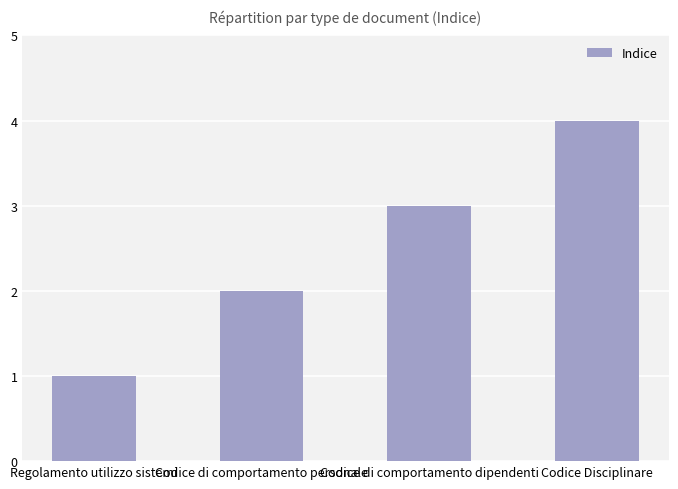

List the labels in order of value, largest first.

Codice Disciplinare, Codice di comportamento dipendenti, Codice di comportamento personale, Regolamento utilizzo sistemi